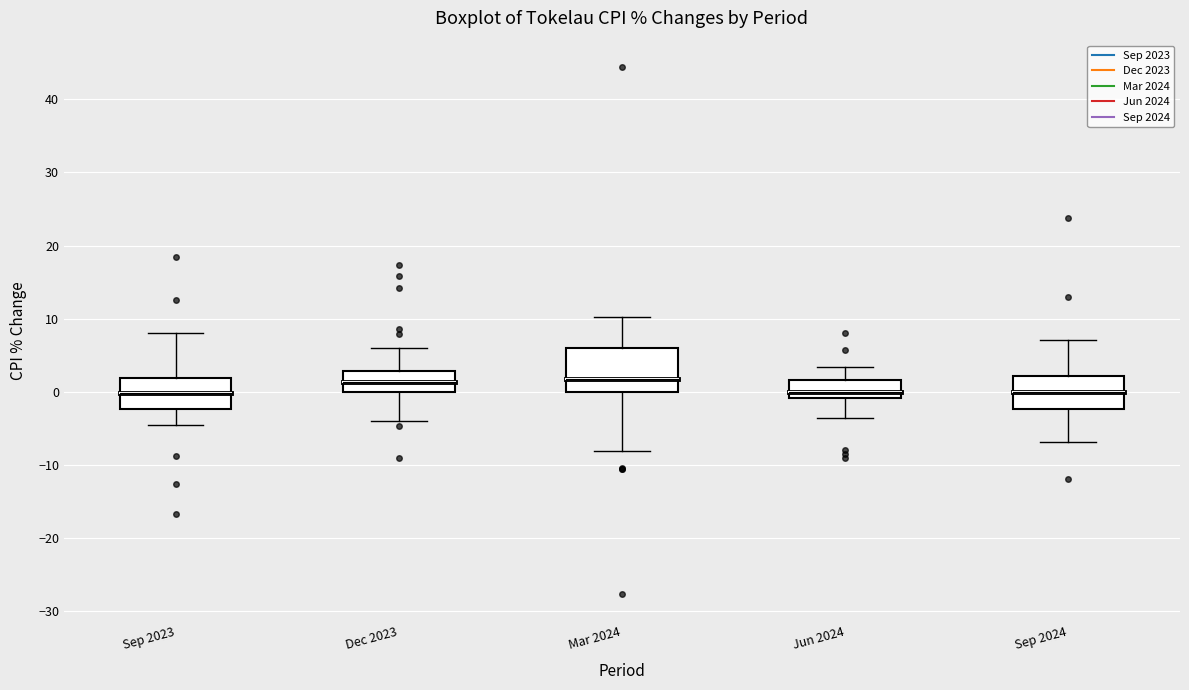

Reading left to right, read every box against the y-axis: the position of its median line, the range the box covers, and the ends of its whiskers. The values are not printed on the chart, so give them approximately, as read against the axis.

Sep 2023: median 0, box -2 to 2, whiskers -4 to 8
Dec 2023: median 1, box 0 to 3, whiskers -4 to 6
Mar 2024: median 2, box 0 to 6, whiskers -8 to 10
Jun 2024: median 0, box -1 to 2, whiskers -4 to 3
Sep 2024: median 0, box -2 to 2, whiskers -7 to 7